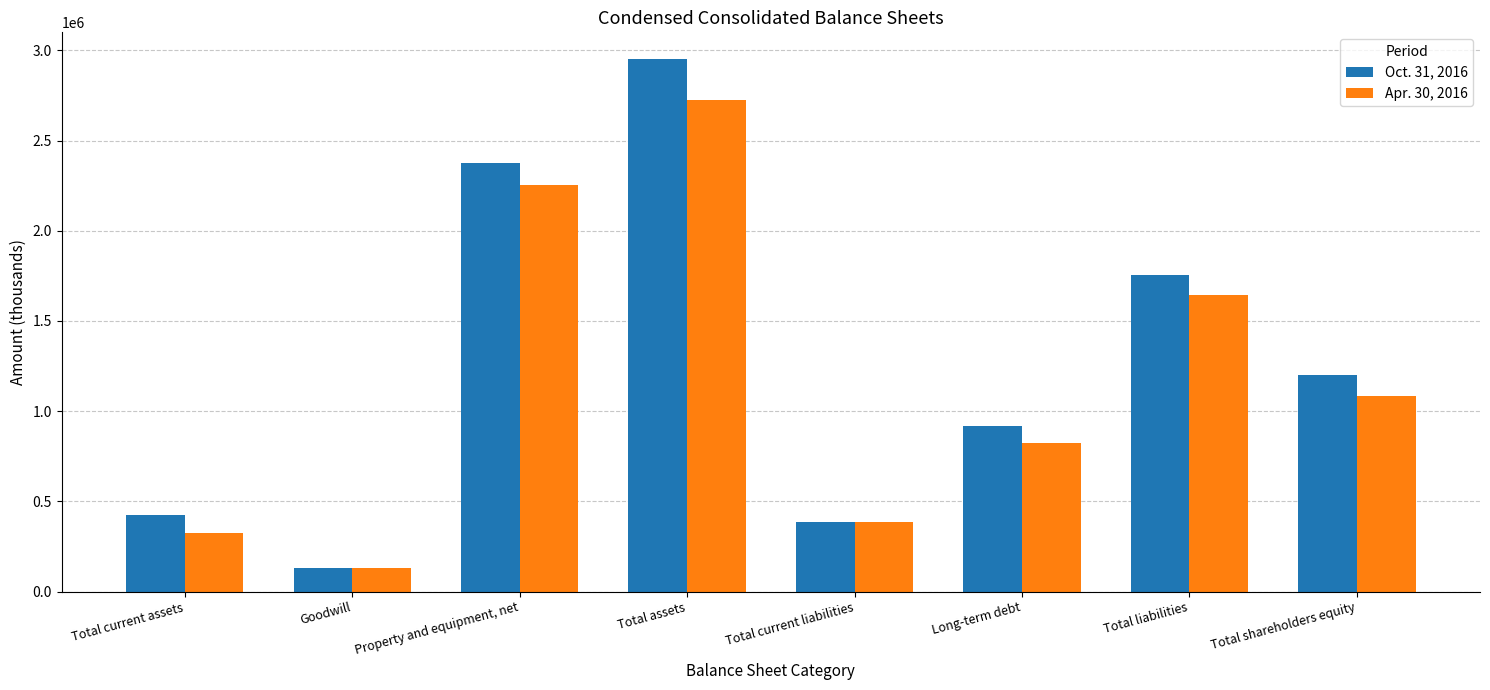

Which category has the lowest value in the Apr. 30, 2016 series?

Goodwill